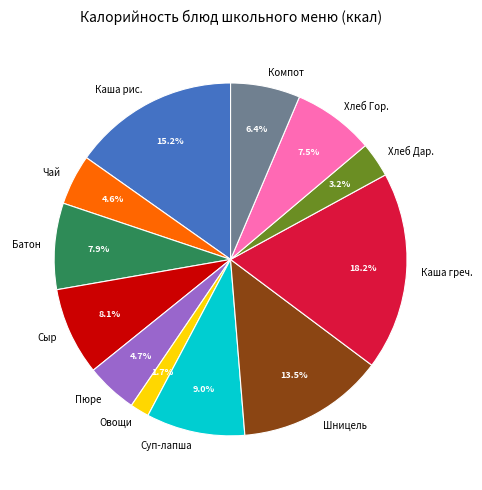

Which slice is the largest?

Каша греч.